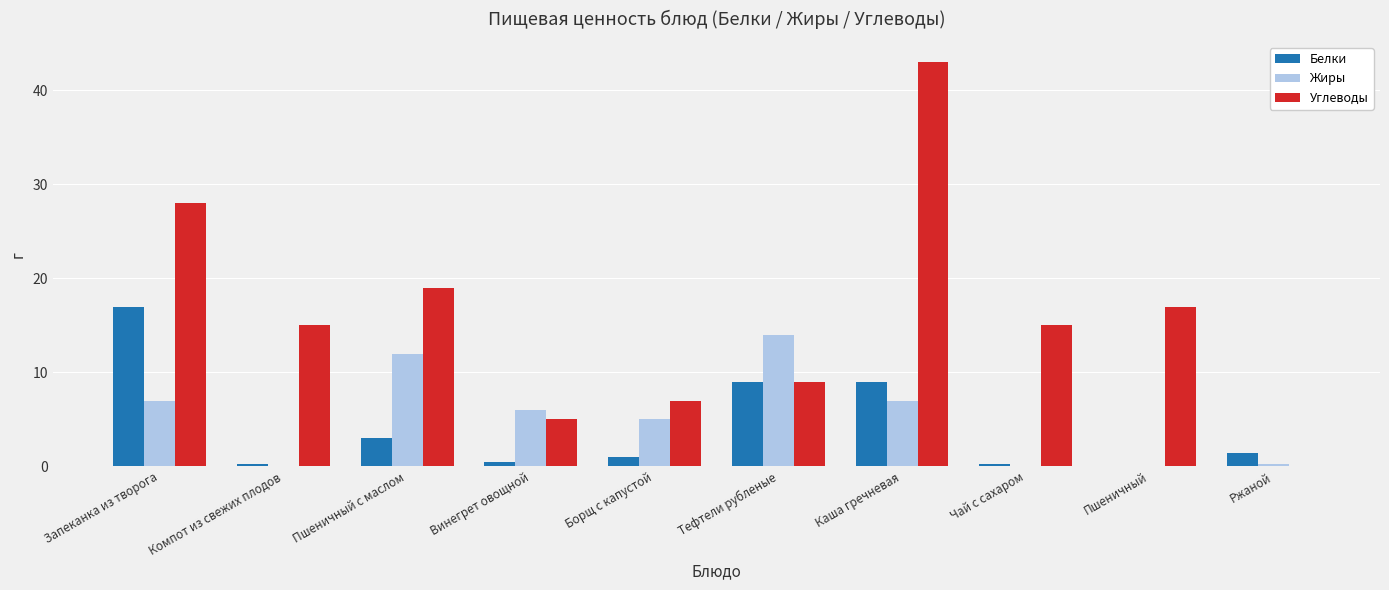

What is the approximate value of Жиры at Борщ с капустой?

5.0